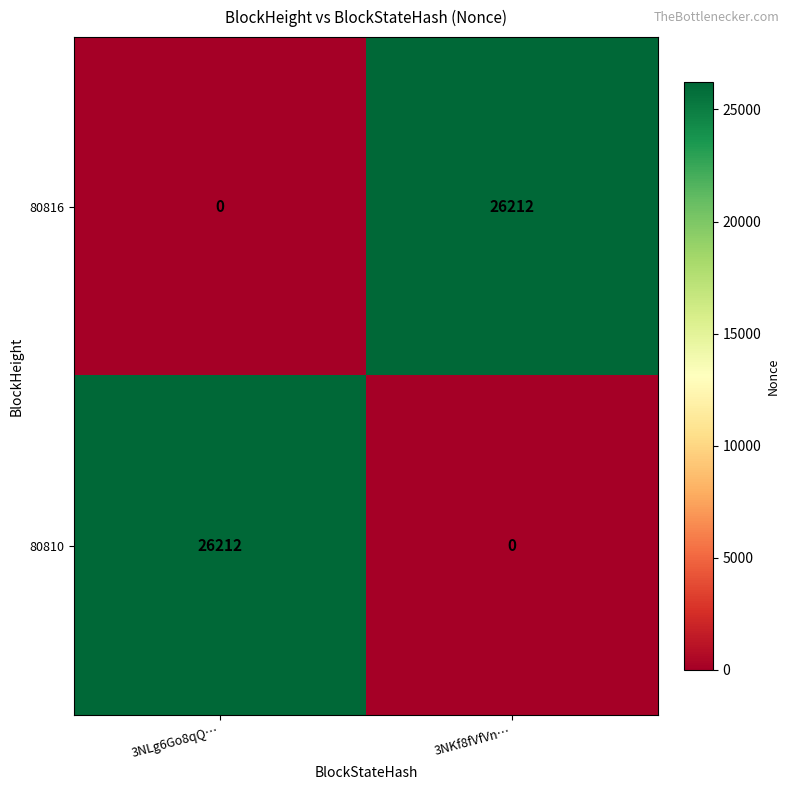

What is the total value across all series at 3NKf8fVfVn…?

26212